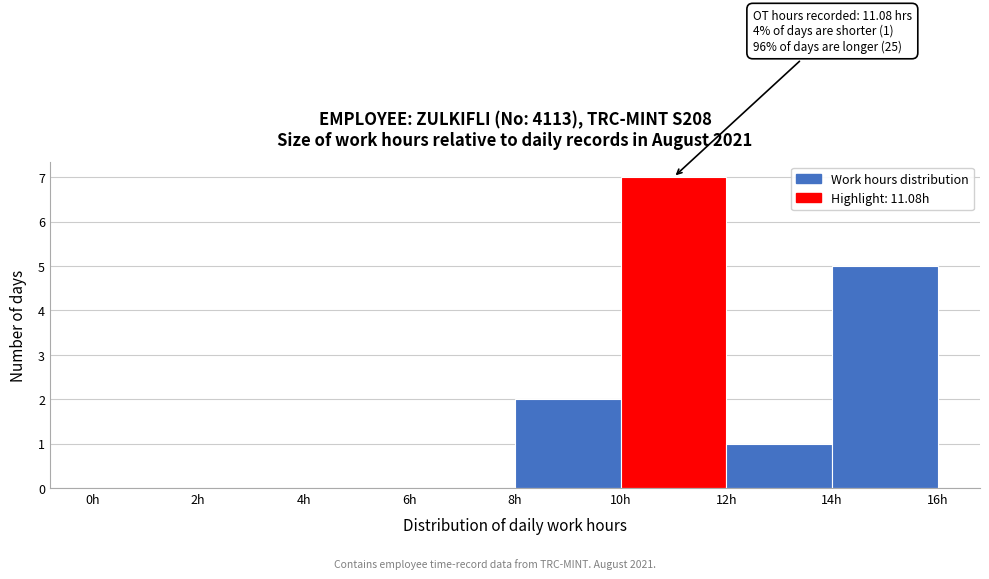

Over which range of the x-axis is the bar tallest?

10 to 12